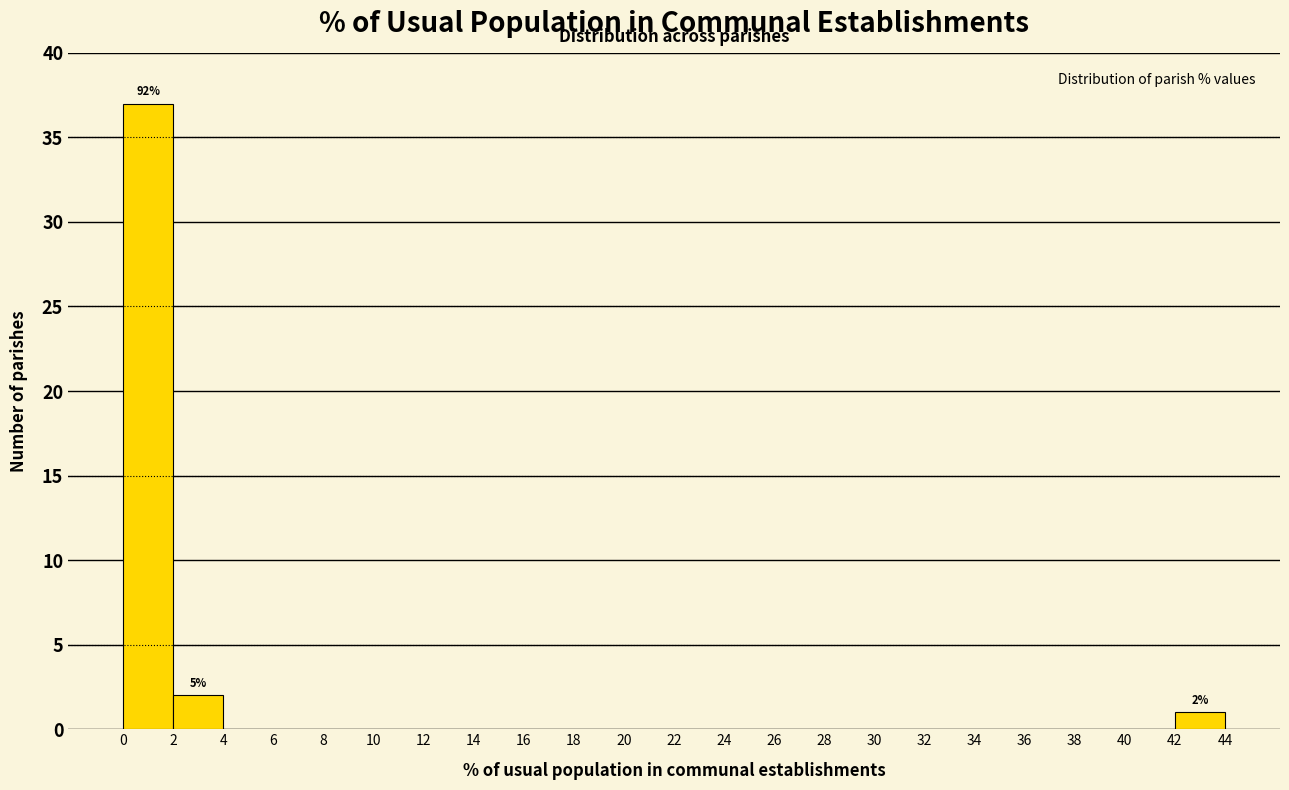

Over which range of the x-axis is the bar tallest?

0 to 2